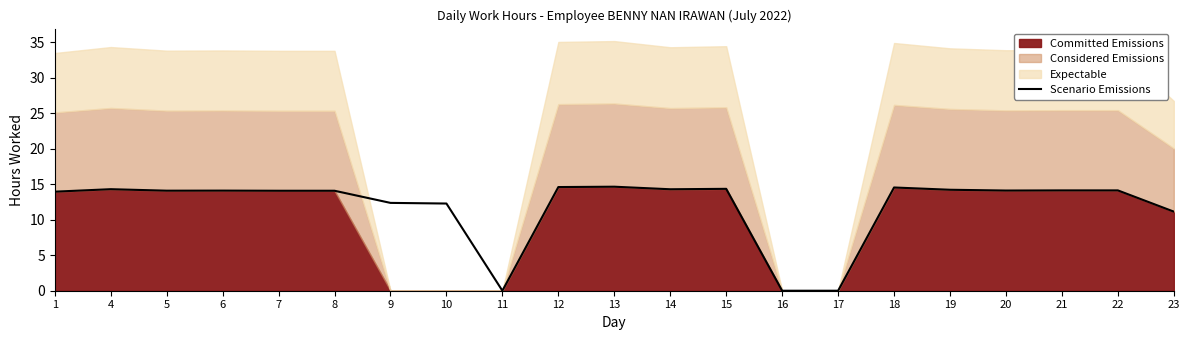

The value at 1 is 13.9. True or false?

True